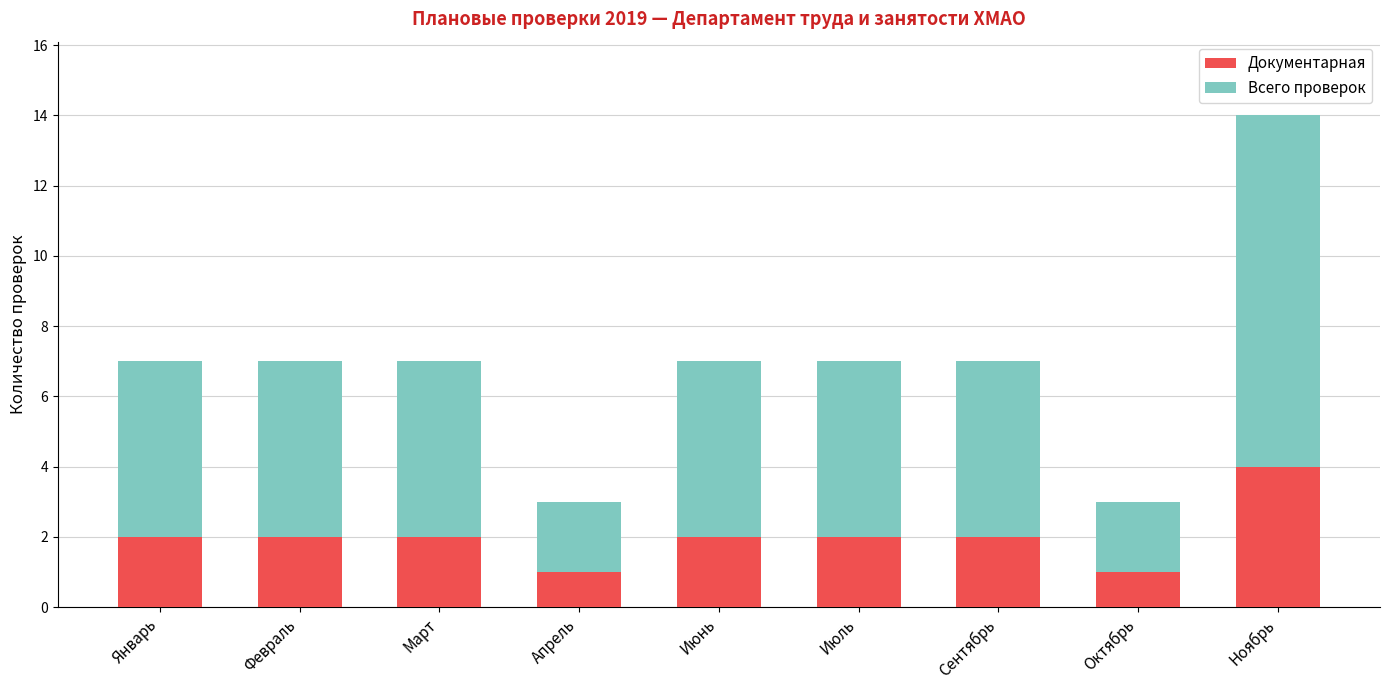

How many bars are there in total?

9